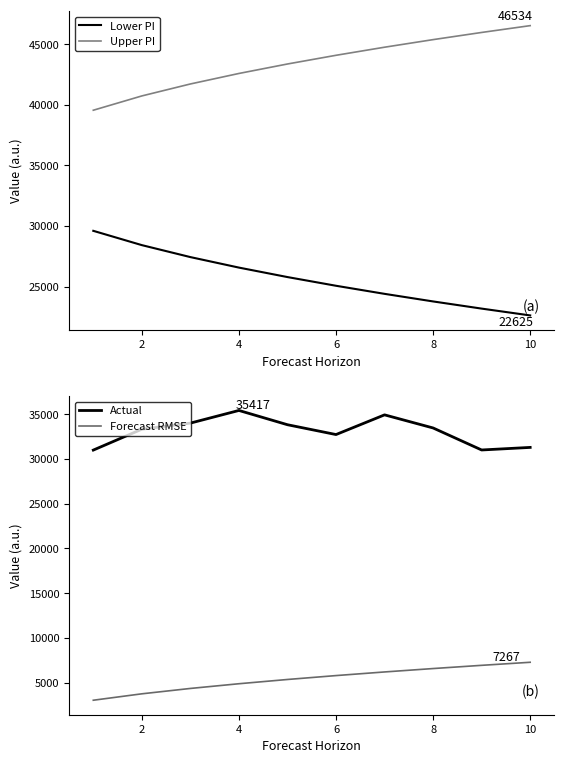

What are all the series names shown in the legend?

Lower PI, Upper PI, Actual, Forecast RMSE